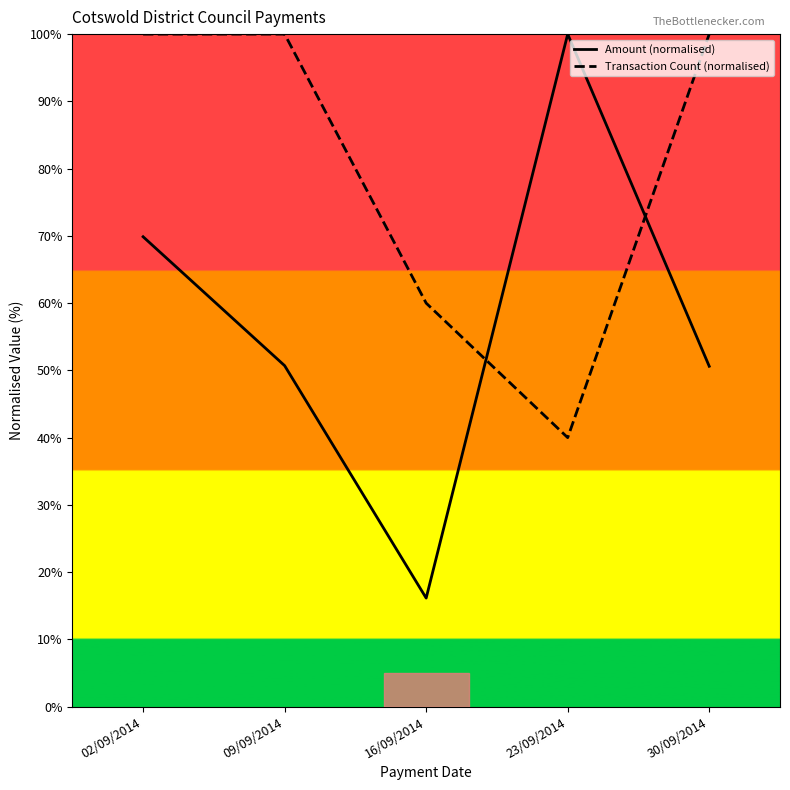

How many series are shown in this chart?

2